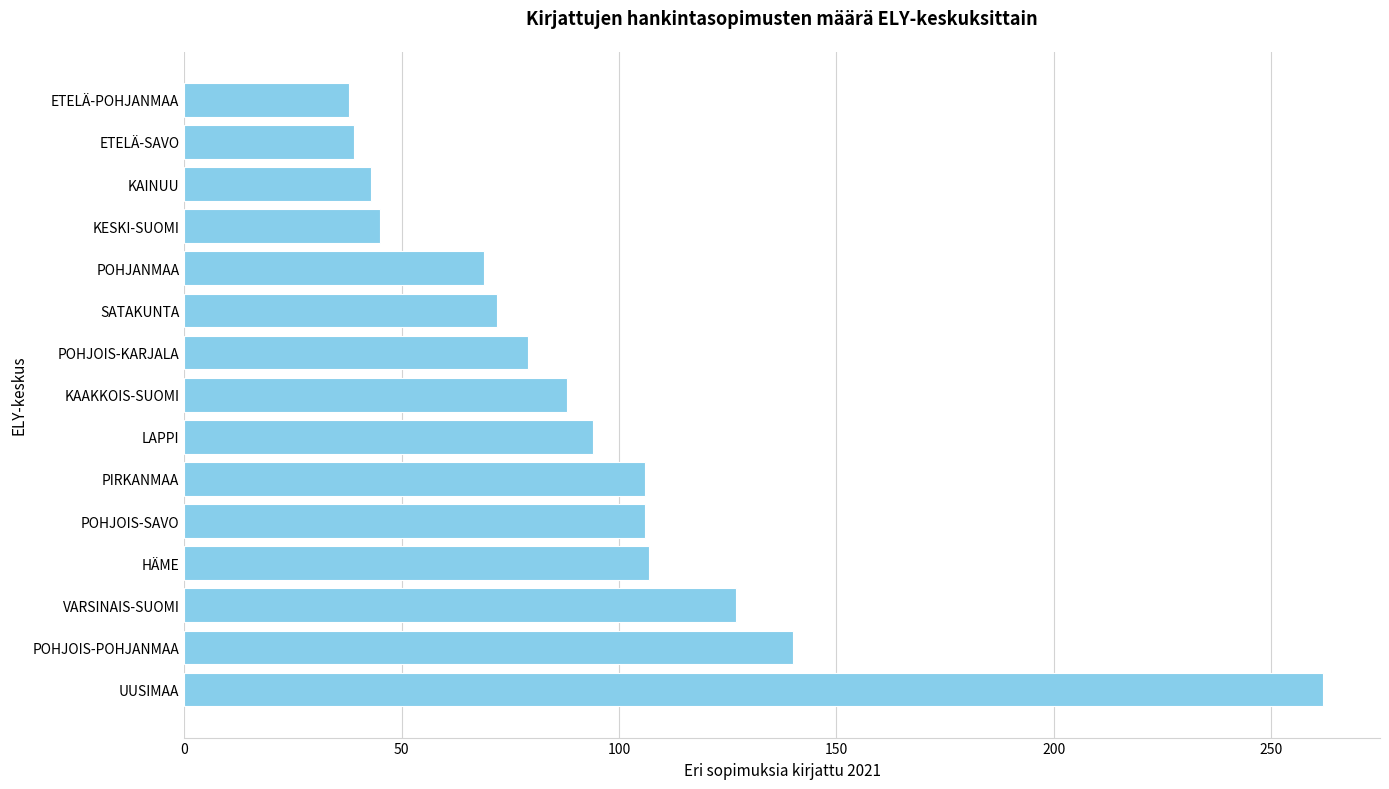

What is the minimum value shown in the chart?

38